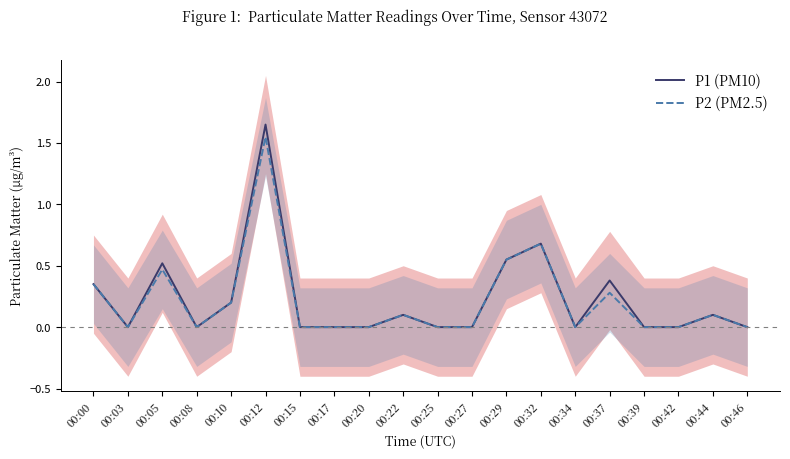

How many interior local peaks does the P2 (PM2.5) series have?

6